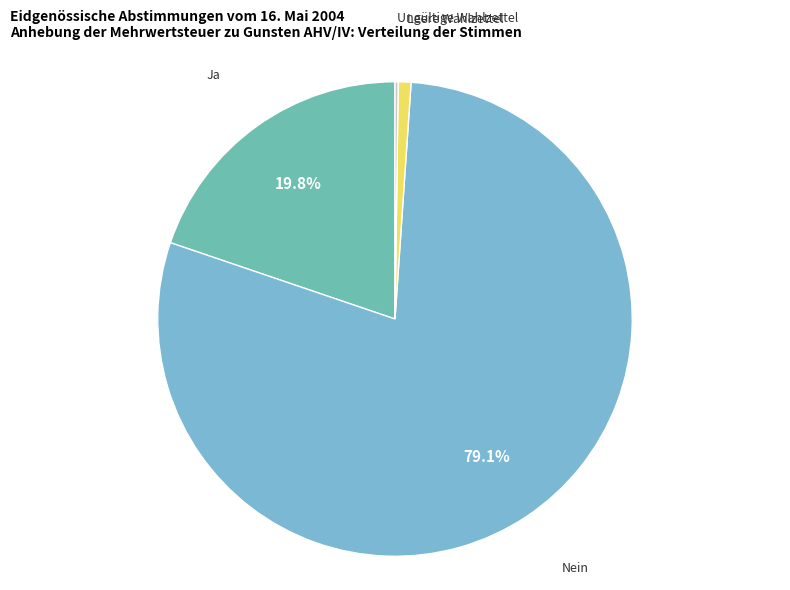

To the nearest percent, what is the difference between the largest and smallest slice percentages?

79%